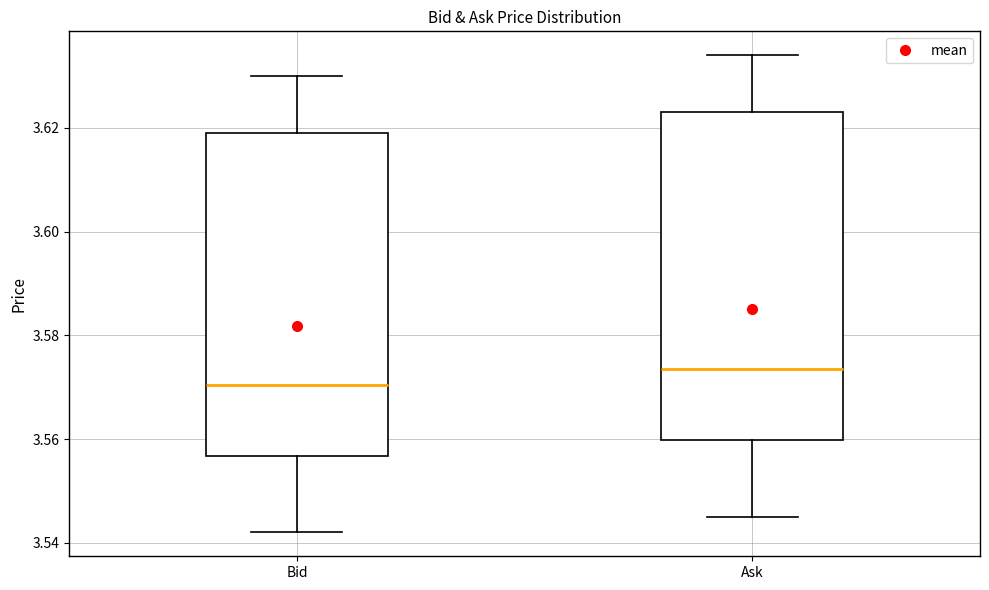

Reading left to right, read every box against the y-axis: the position of its median line, the range the box covers, and the ends of its whiskers. The values are not printed on the chart, so give them approximately, as read against the axis.

Bid: median 3.570, box 3.556 to 3.620, whiskers 3.542 to 3.630
Ask: median 3.574, box 3.560 to 3.624, whiskers 3.546 to 3.634